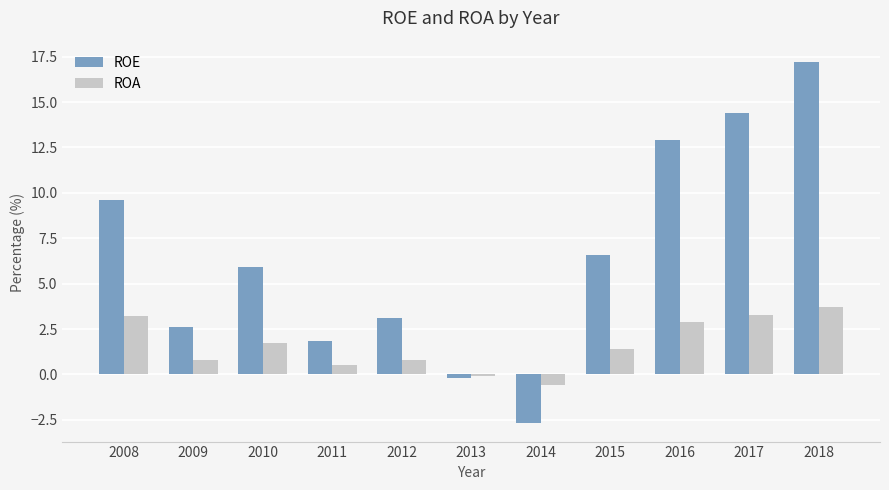

Rank the series by their maximum value, from lowest to highest.

ROA, ROE